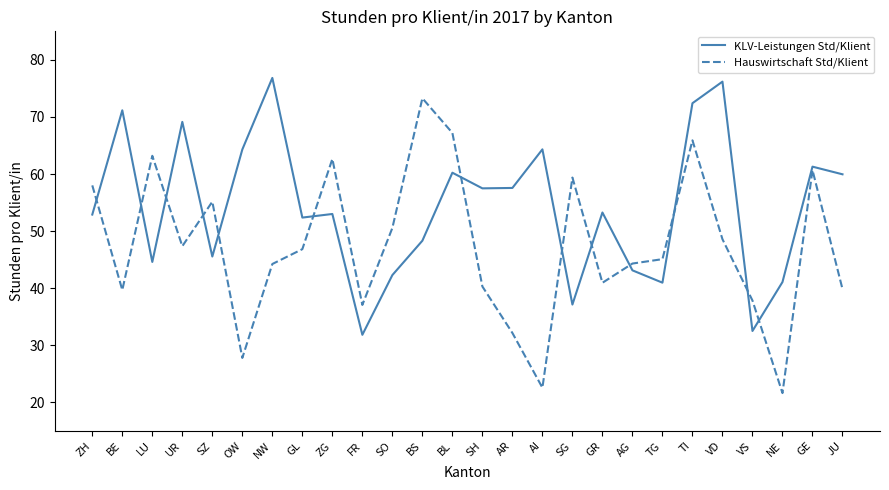

Where is the first local maximum for Hauswirtschaft Std/Klient?

LU